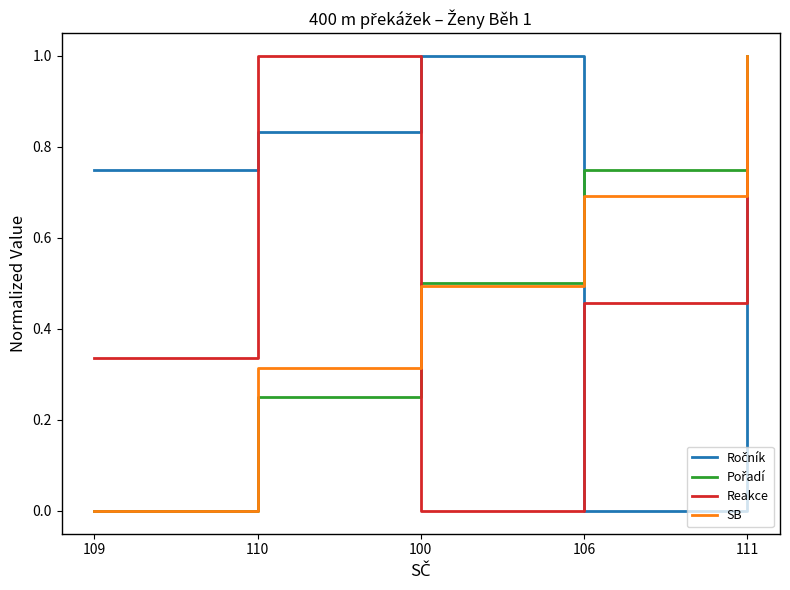

At how many categories does at least one series exceed 0?

5